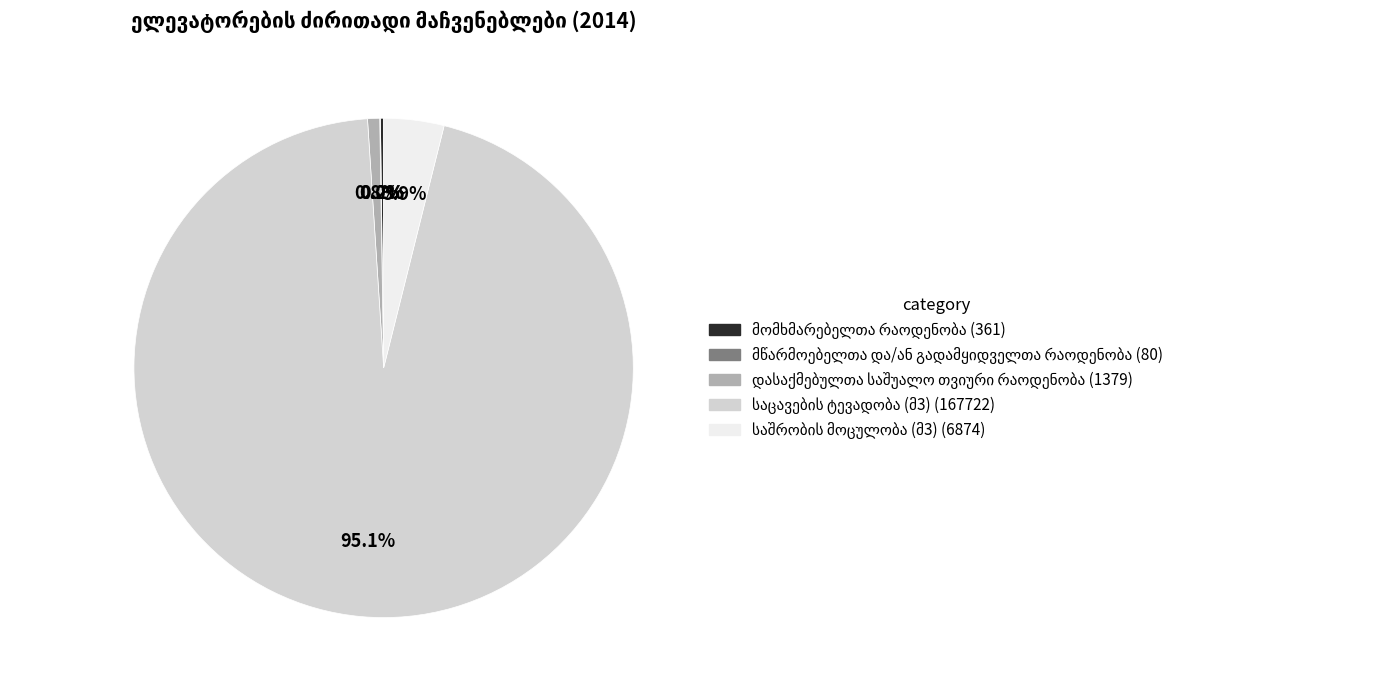

Is there any slice that represents more than half of the pie?

Yes